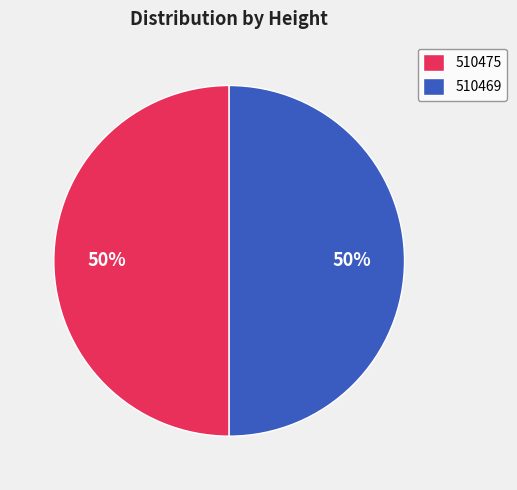

Is it true that 510469 is 37% of the pie?

False